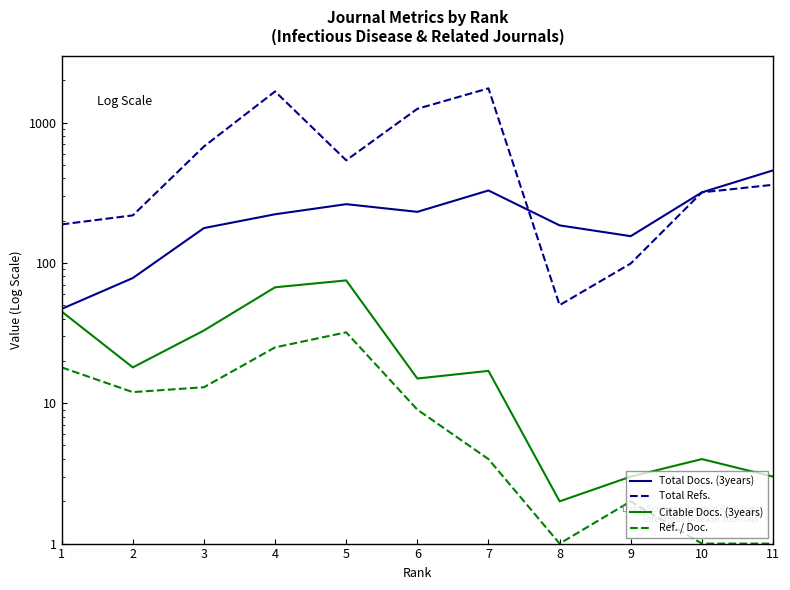

Is the value of Total Refs. at 10 greater than the value of Total Docs. (3years) at 9?

Yes